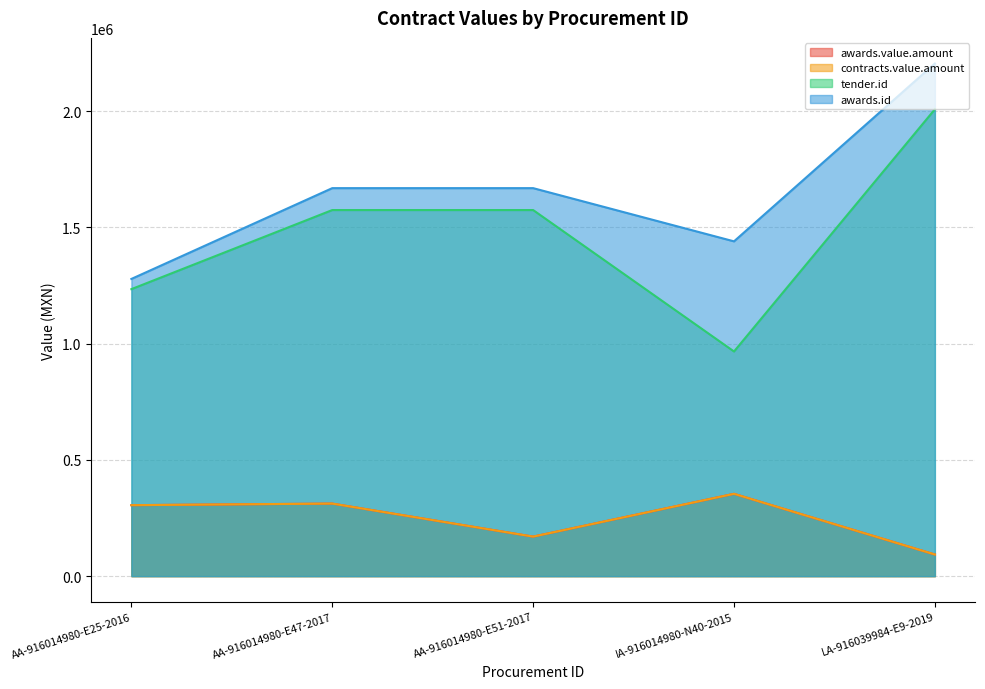

What is the minimum value shown in the chart?

93103.4